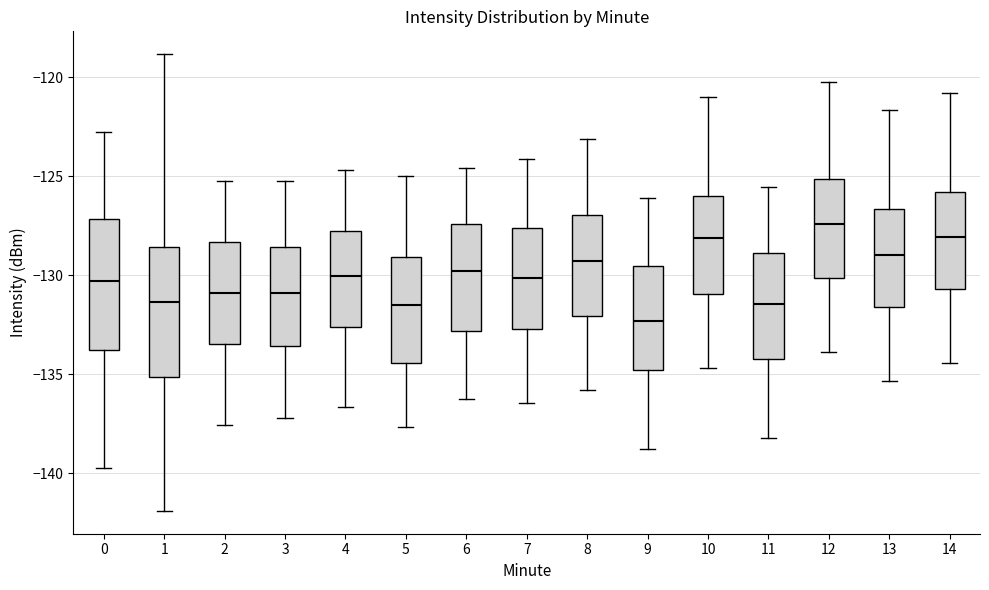

Reading left to right, transcribe this box plot: for each box, give where its median line is, the range the box spans, and where its two whiskers end, as read against the y-axis. The values are not printed on the chart, so give them approximately, as read against the axis.

0: median -130.5, box -134.0 to -127.0, whiskers -140.0 to -122.5
1: median -131.5, box -135.0 to -128.5, whiskers -142.0 to -119.0
2: median -131.0, box -133.5 to -128.5, whiskers -137.5 to -125.0
3: median -131.0, box -133.5 to -128.5, whiskers -137.0 to -125.0
4: median -130.0, box -132.5 to -128.0, whiskers -136.5 to -124.5
5: median -131.5, box -134.5 to -129.0, whiskers -137.5 to -125.0
6: median -130.0, box -133.0 to -127.5, whiskers -136.0 to -124.5
7: median -130.0, box -132.5 to -127.5, whiskers -136.5 to -124.0
8: median -129.5, box -132.0 to -127.0, whiskers -136.0 to -123.0
9: median -132.5, box -135.0 to -129.5, whiskers -139.0 to -126.0
10: median -128.0, box -131.0 to -126.0, whiskers -134.5 to -121.0
11: median -131.5, box -134.0 to -129.0, whiskers -138.0 to -125.5
12: median -127.5, box -130.0 to -125.0, whiskers -134.0 to -120.0
13: median -129.0, box -131.5 to -126.5, whiskers -135.5 to -121.5
14: median -128.0, box -130.5 to -126.0, whiskers -134.5 to -121.0